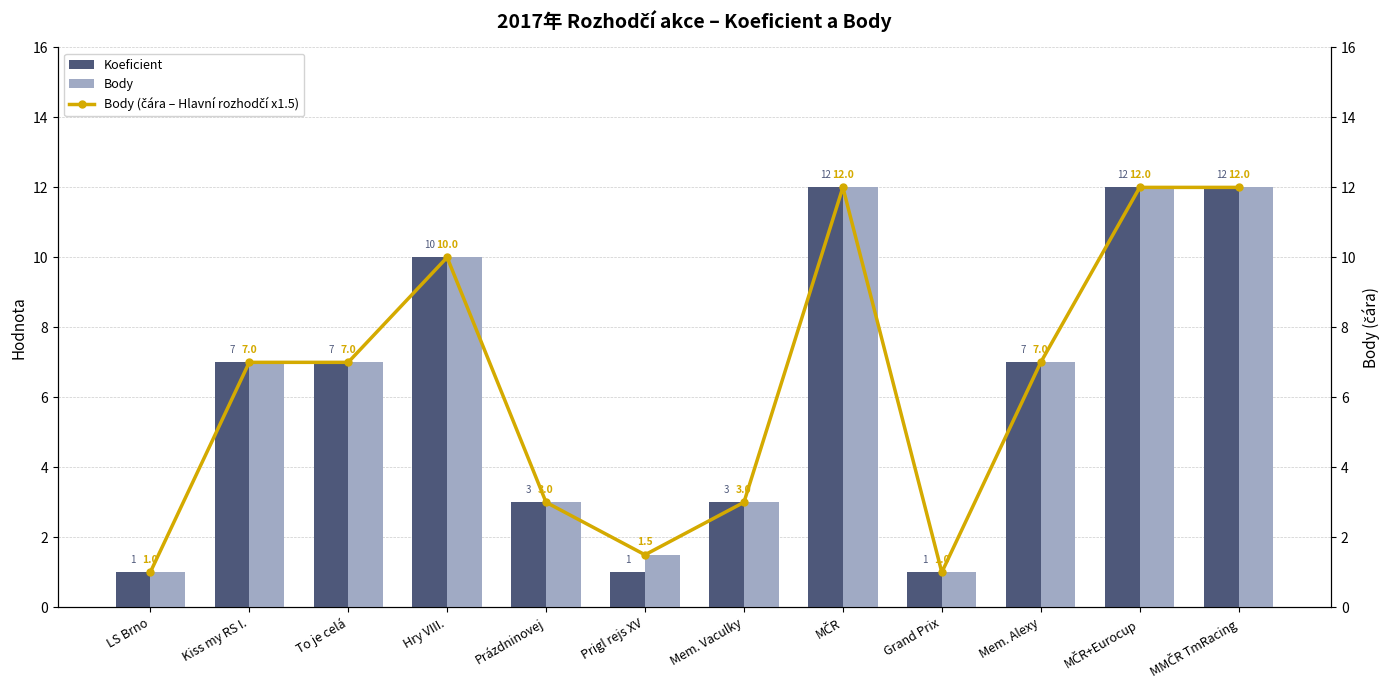

How many data points does each series have?

12